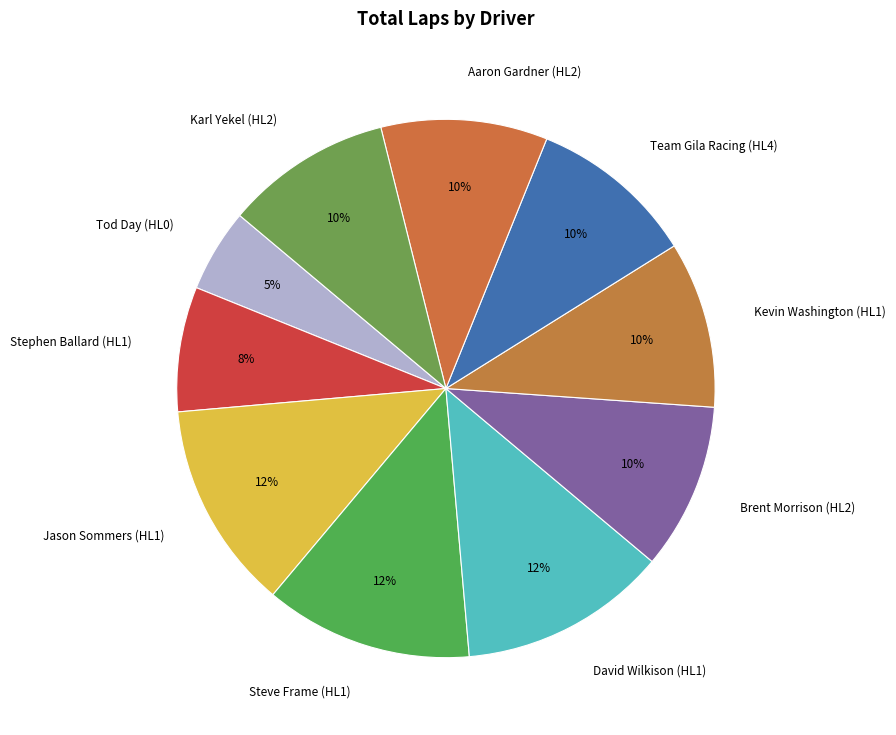

How many slices are in this pie chart?

10